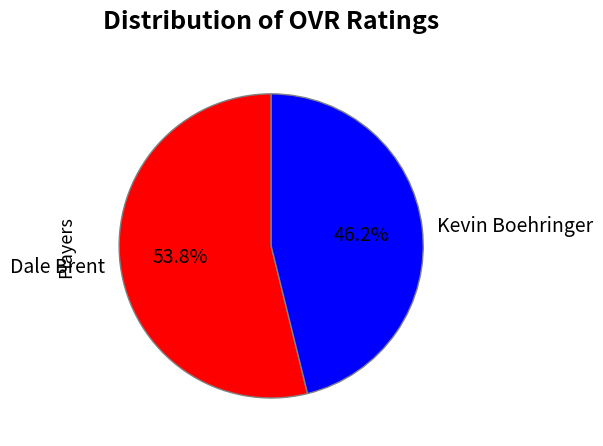

What is the smallest slice in the pie chart?

Kevin Boehringer